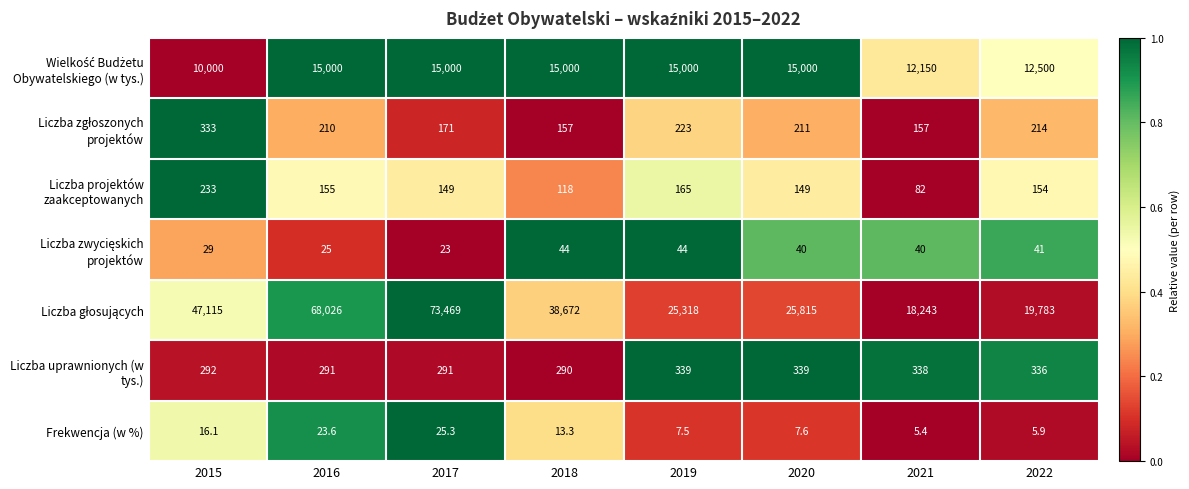

Where is Liczba projektów zaakceptowanych nearest to the value 157?

2016